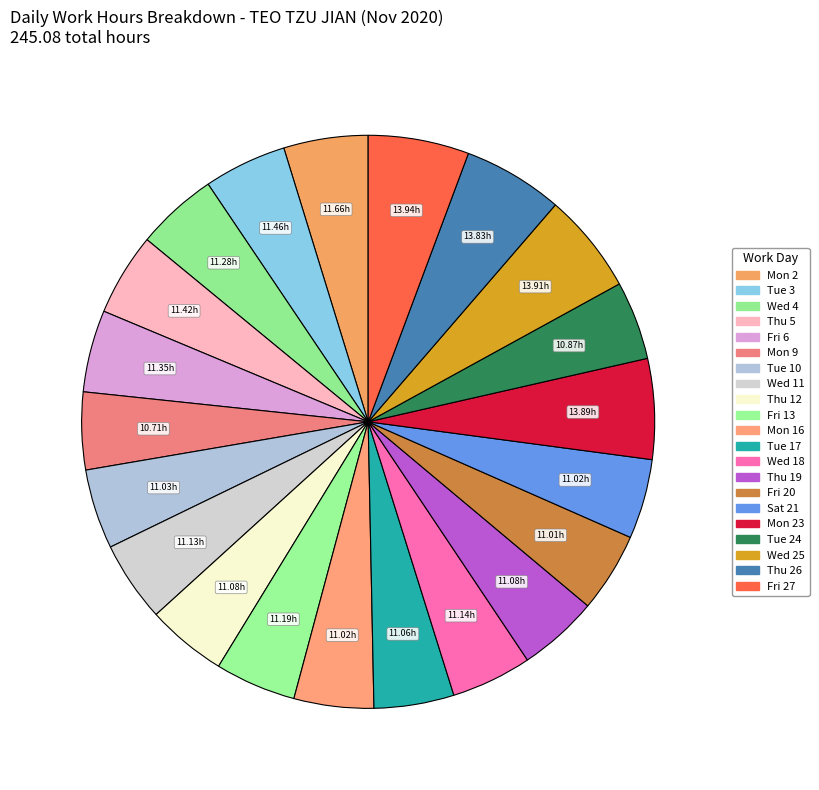

How many segments does this pie chart have?

21